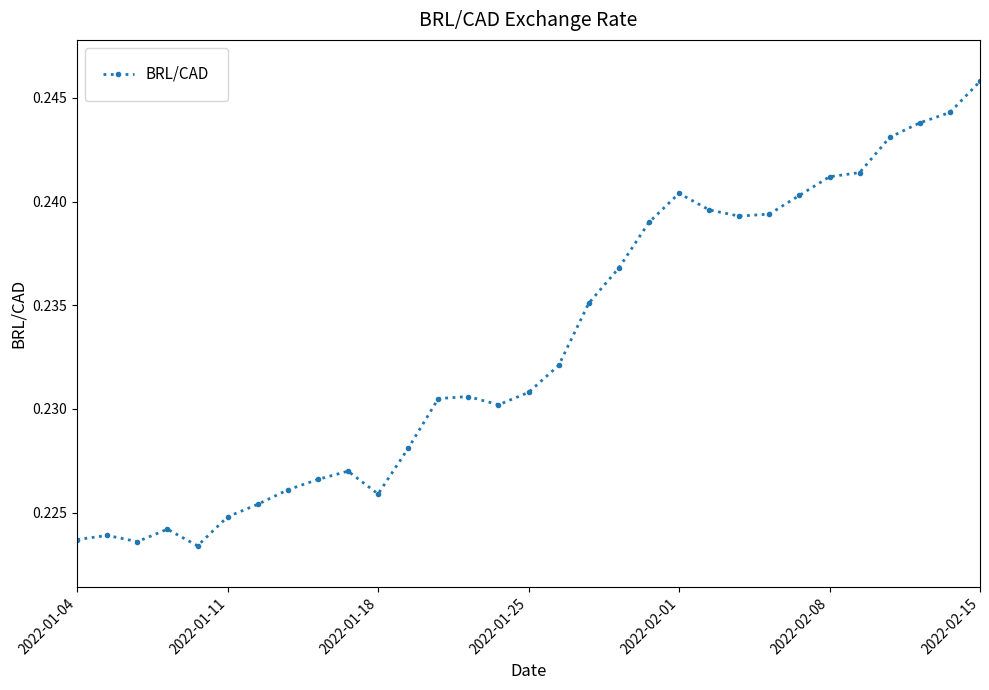

Count the values in the range 0 to 1.

31